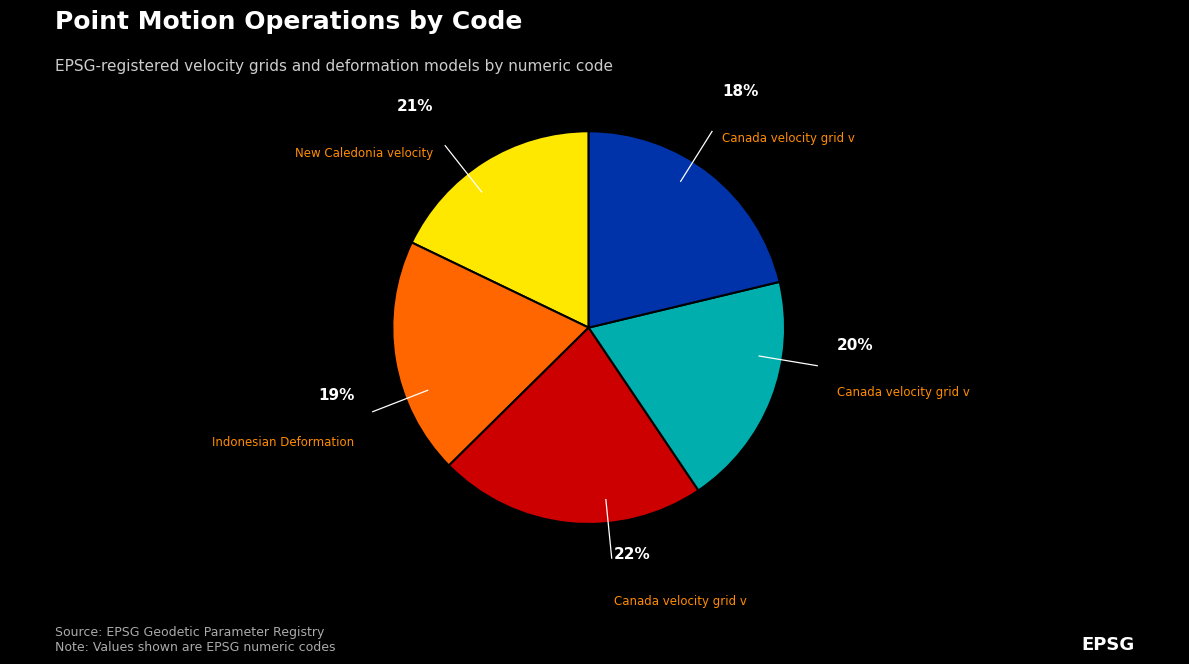

How many segments does this pie chart have?

5